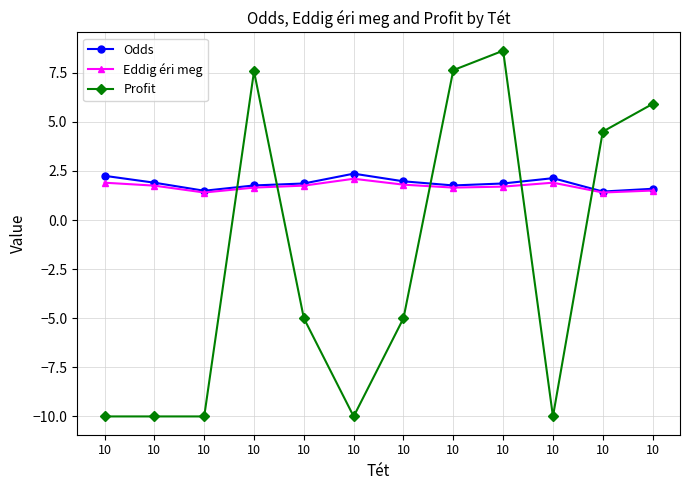

Where do Odds and Profit first cross each other?

10 and 10